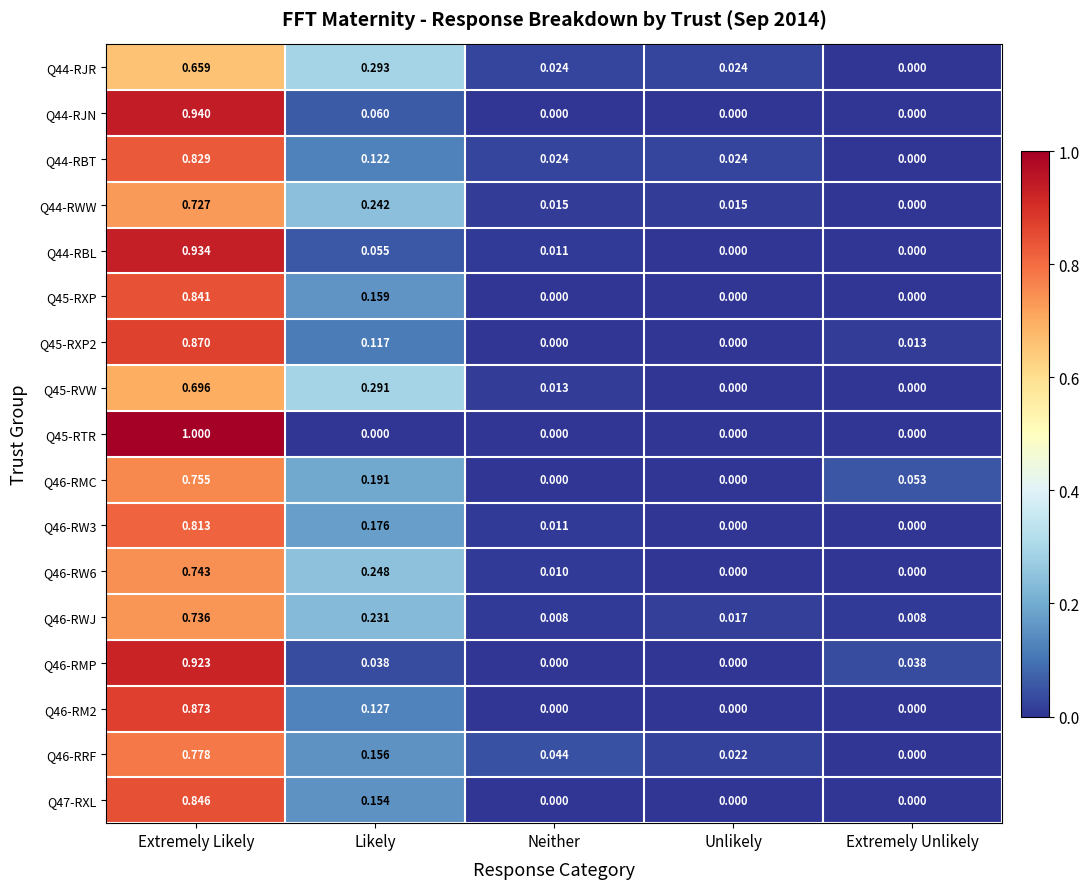

Rank the series by their maximum value, from highest to lowest.

Q45-RTR, Q44-RJN, Q44-RBL, Q46-RMP, Q46-RM2, Q45-RXP2, Q47-RXL, Q45-RXP, Q44-RBT, Q46-RW3, Q46-RRF, Q46-RMC, Q46-RW6, Q46-RWJ, Q44-RWW, Q45-RVW, Q44-RJR